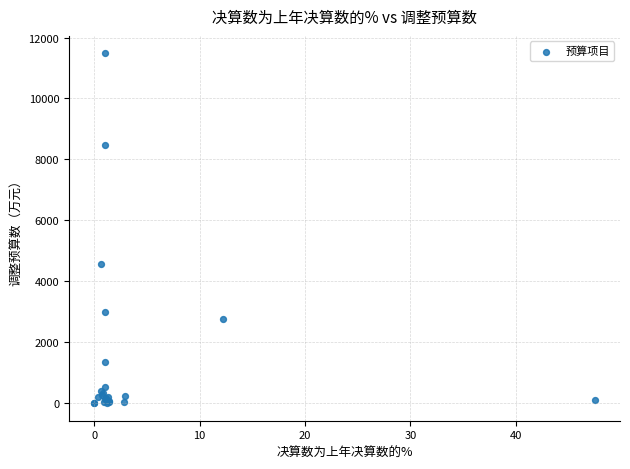

What Y value in the scatter plot is closest to 5740?

4567